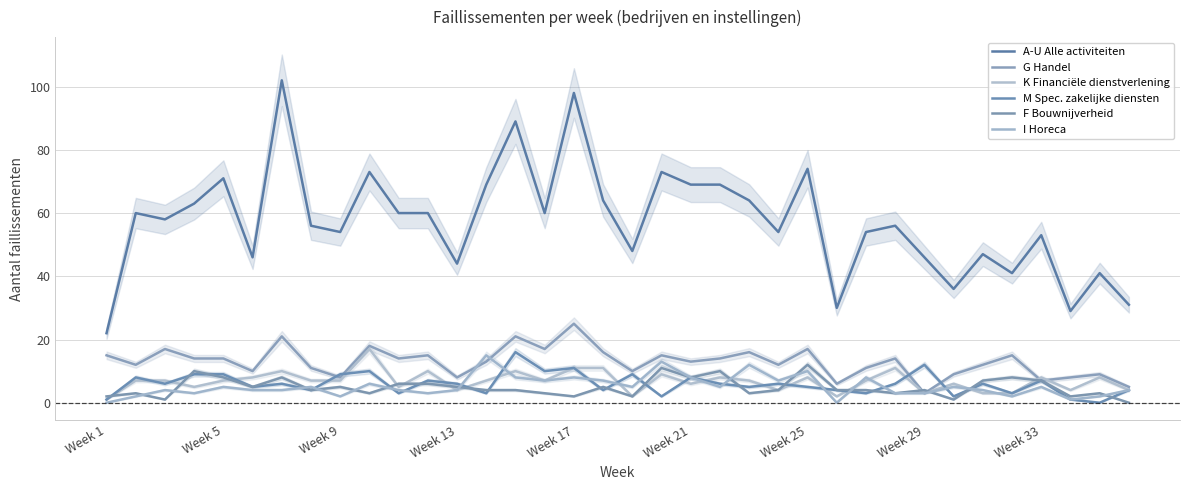

Where do G Handel and F Bouwnijverheid first cross each other?

27 and 28